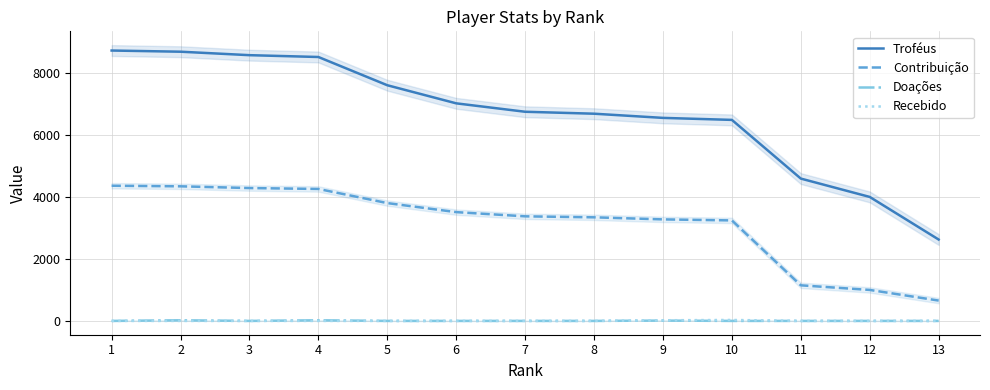

How many data points in Doações are above 0?

3